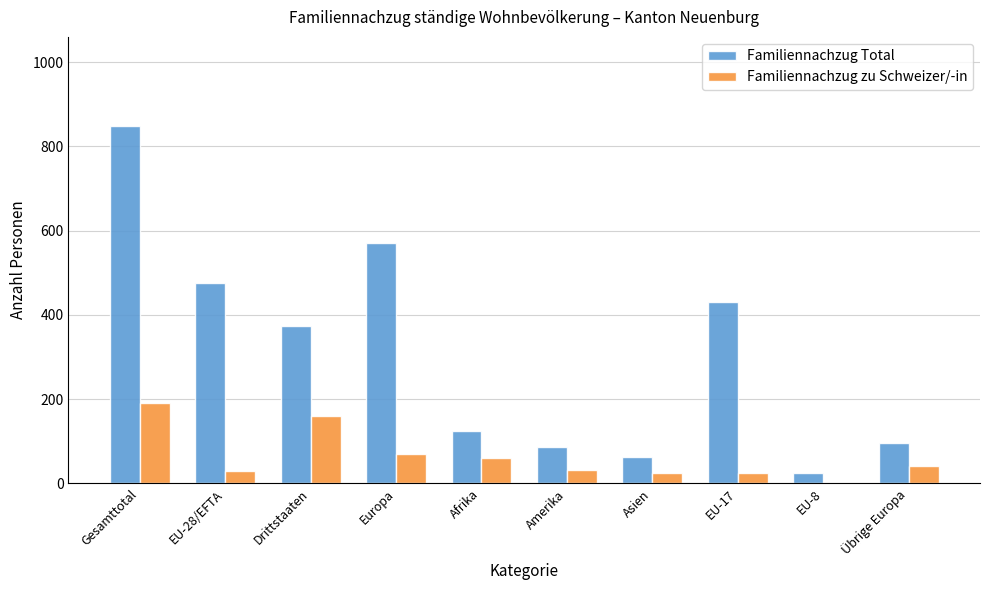

Which series changed the most between Europa and Übrige Europa?

Familiennachzug Total